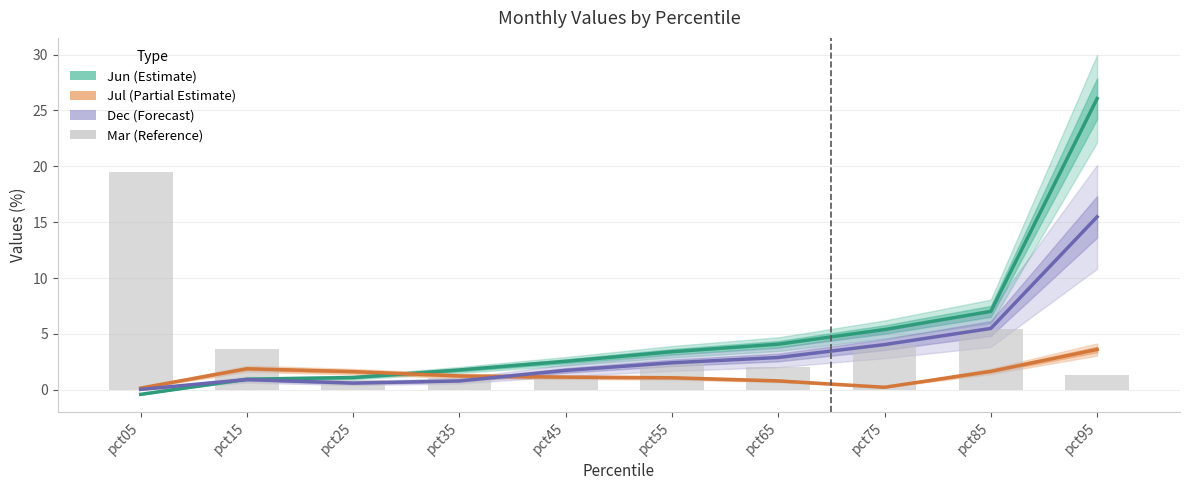

Which has a higher value, pct55 or pct45?

pct55